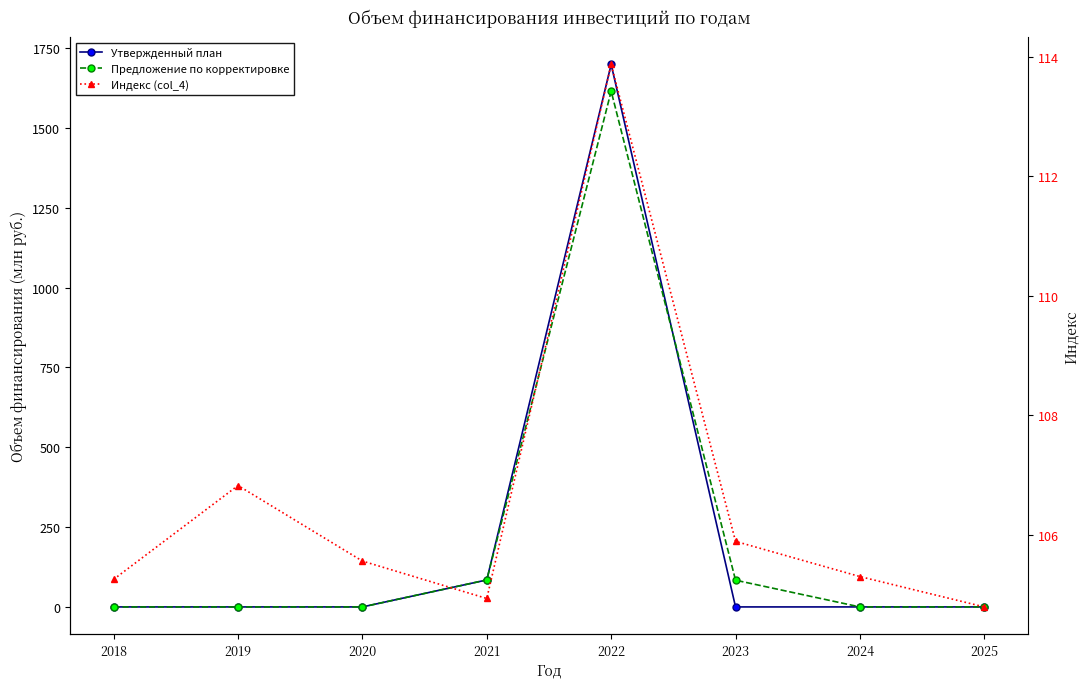

Which series changed the most between 2024 and 2025?

Индекс (col_4)